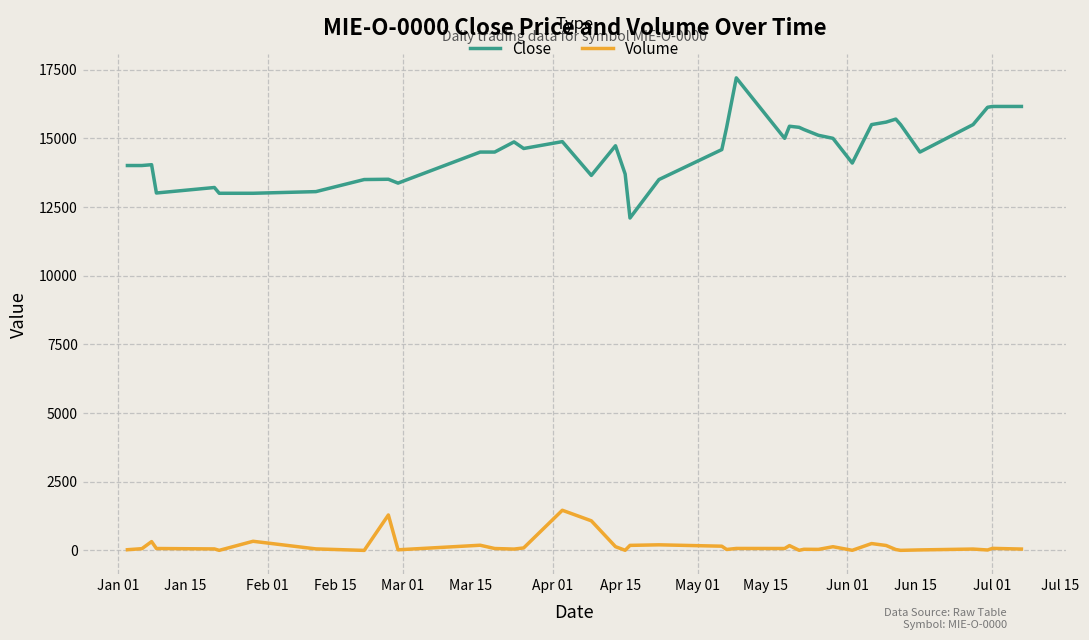

Which series has the largest range (max minus min)?

Close